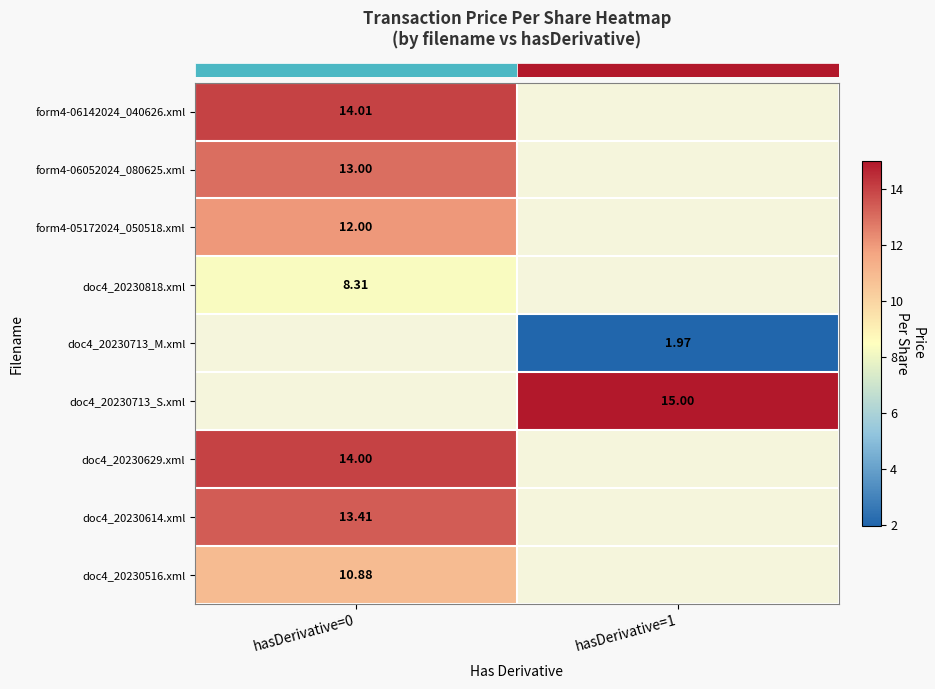

Which label corresponds to the smallest value in the chart?

hasDerivative=1